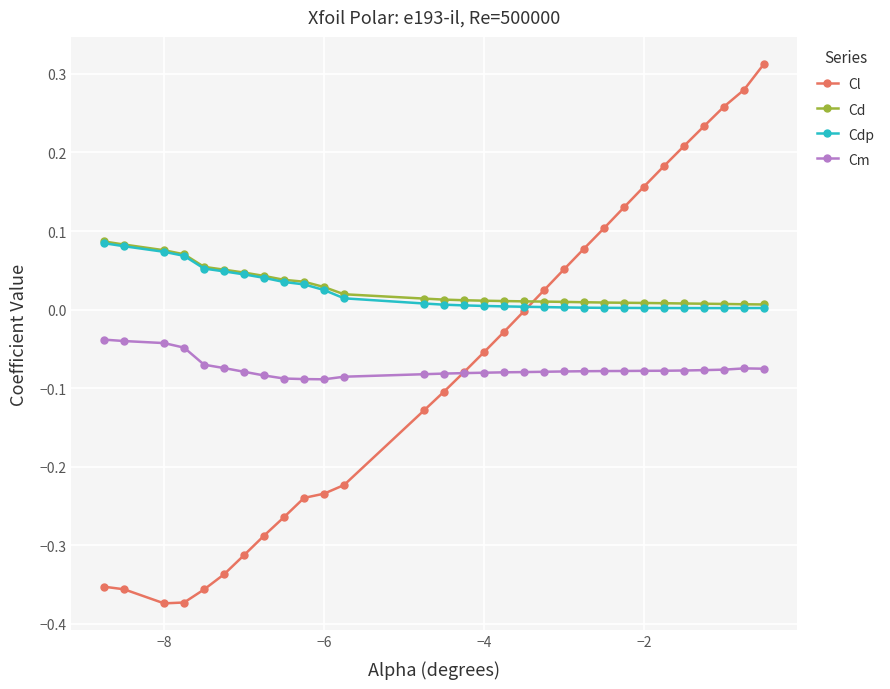

True or false: Cd and Cm intersect in this chart.

False